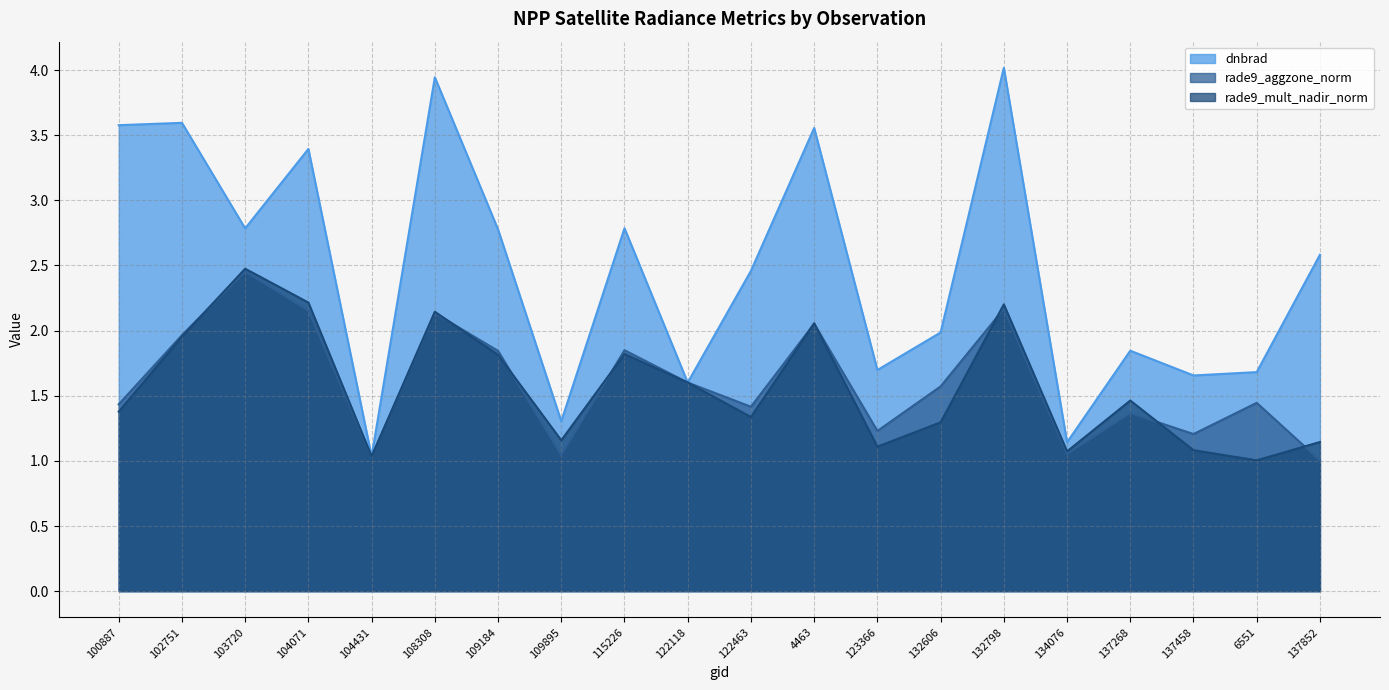

Which label corresponds to the smallest value in the chart?

137852